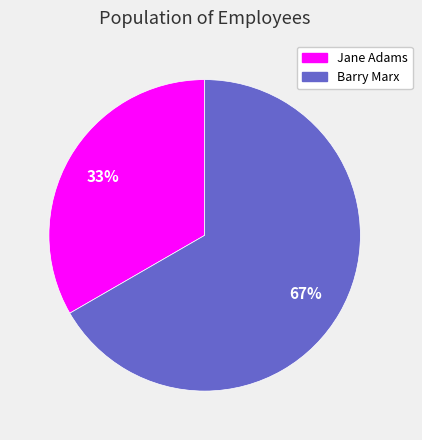

Is it true that Jane Adams is 26% of the pie?

False